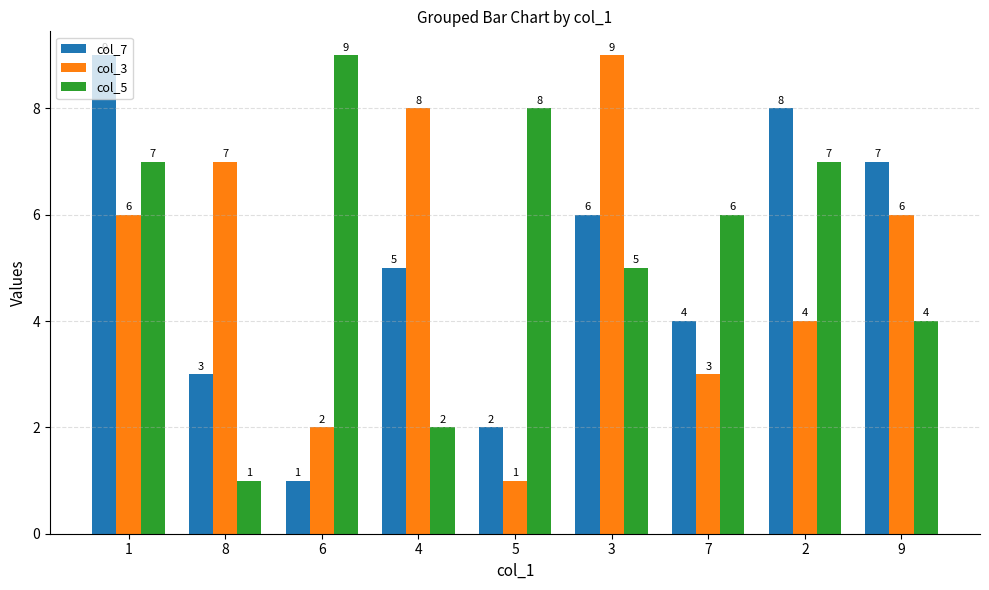

Reading right to left, transcribe all the data shown in this chart.

col_7: 9=7	2=8	7=4	3=6	5=2	4=5	6=1	8=3	1=9
col_3: 9=6	2=4	7=3	3=9	5=1	4=8	6=2	8=7	1=6
col_5: 9=4	2=7	7=6	3=5	5=8	4=2	6=9	8=1	1=7